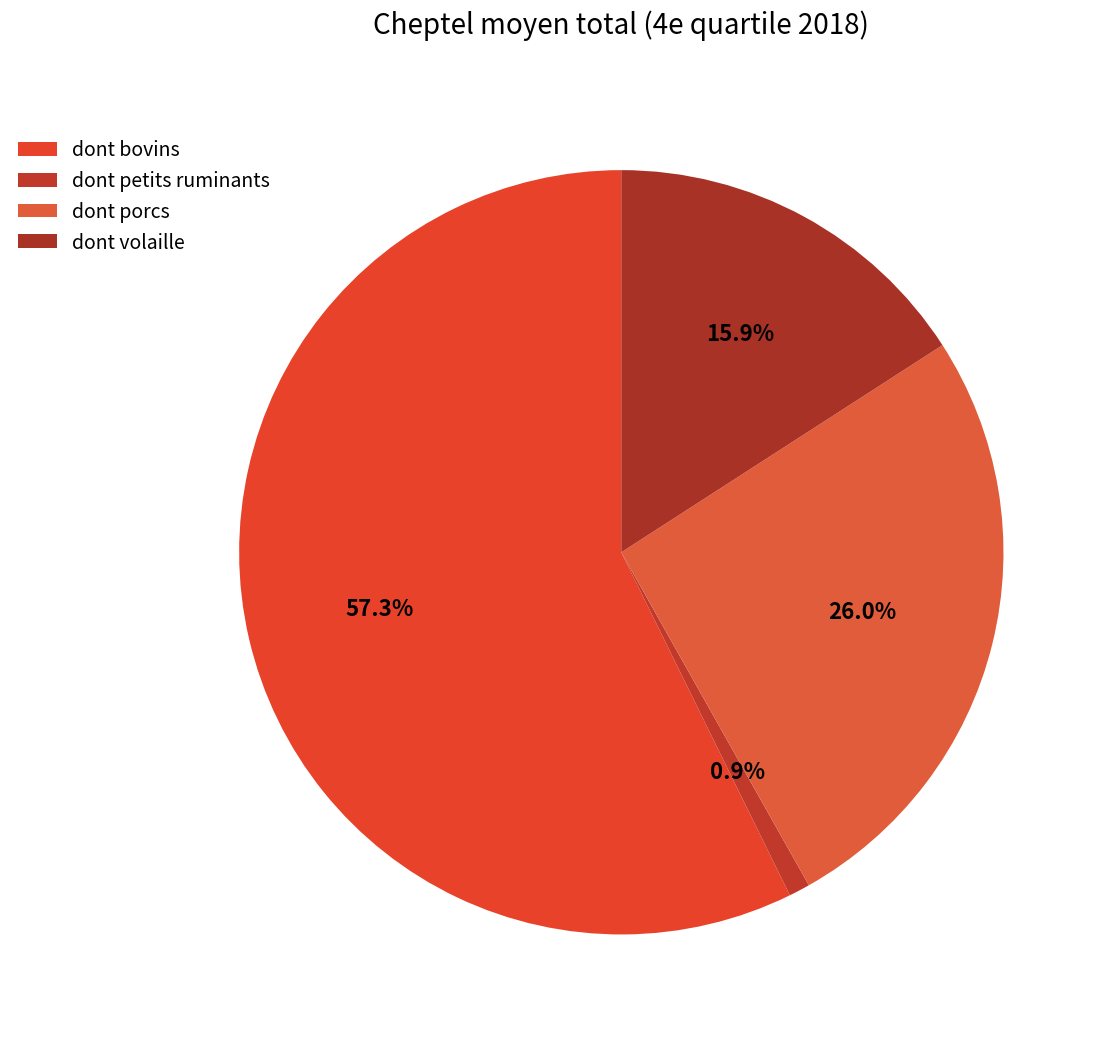

To the nearest percent, what is the average slice percentage?

25%